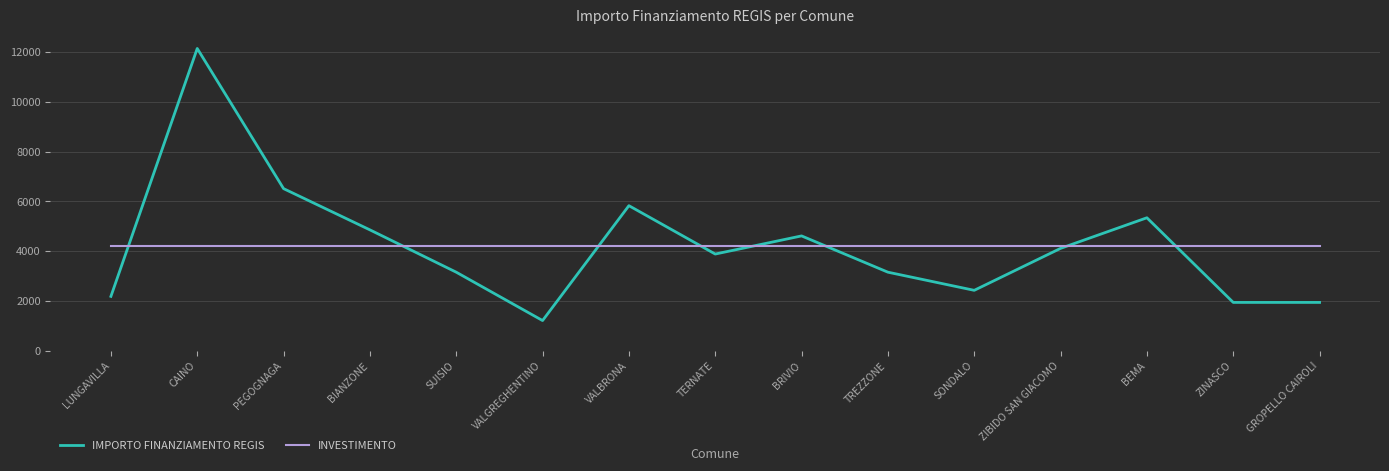

Is the value of INVESTIMENTO at TERNATE greater than the value of IMPORTO FINANZIAMENTO REGIS at SONDALO?

Yes